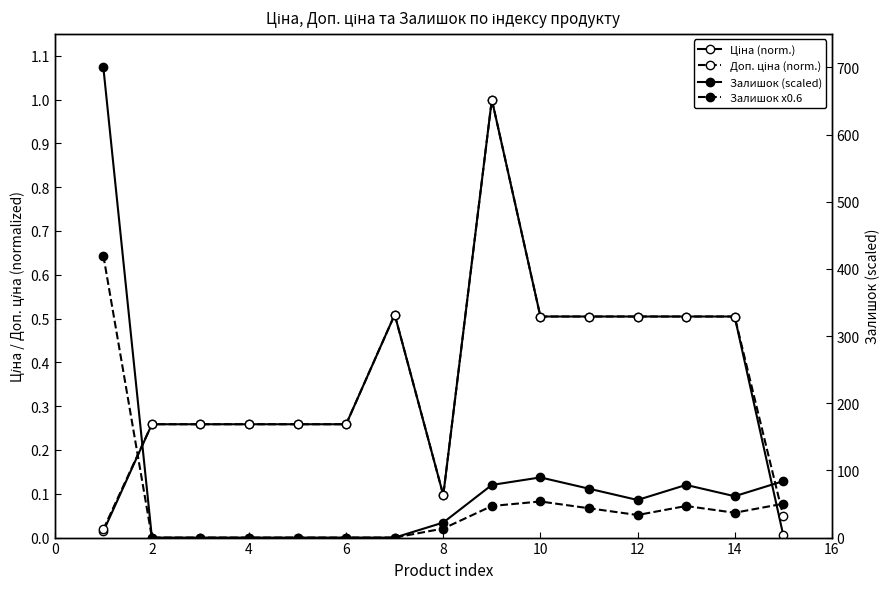

Which series changed the most between 2 and 16?

Залишок (scaled)